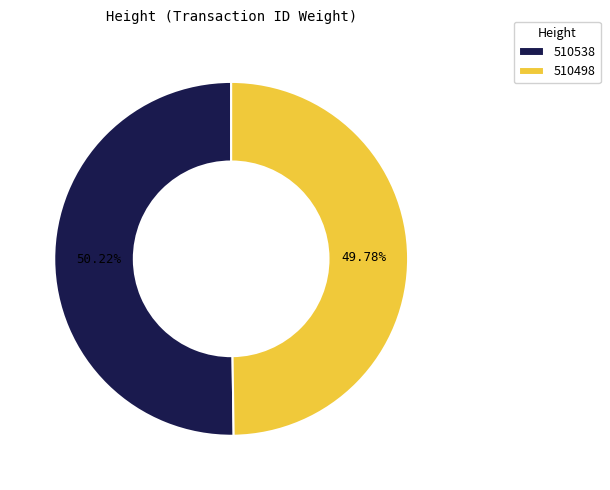

To the nearest percent, what is the average slice percentage?

50%